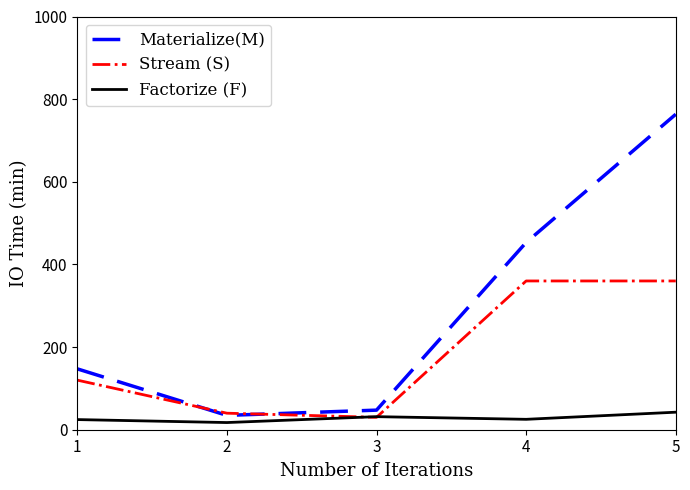

What is the difference between the maximum and minimum values in the Stream (S) series?

330.0